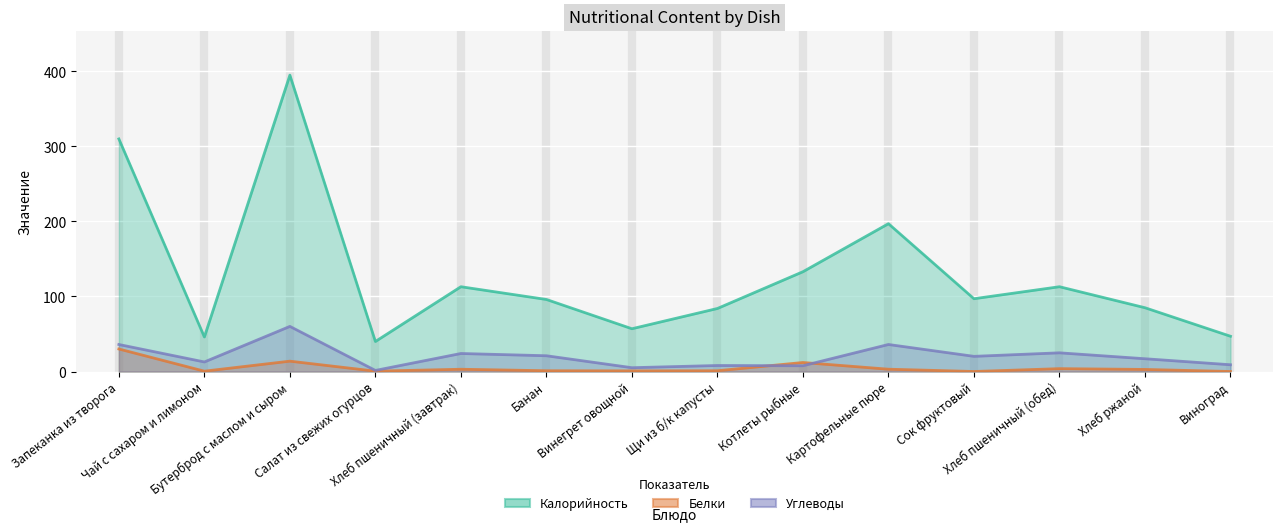

How many interior local peaks does the Калорийность series have?

4